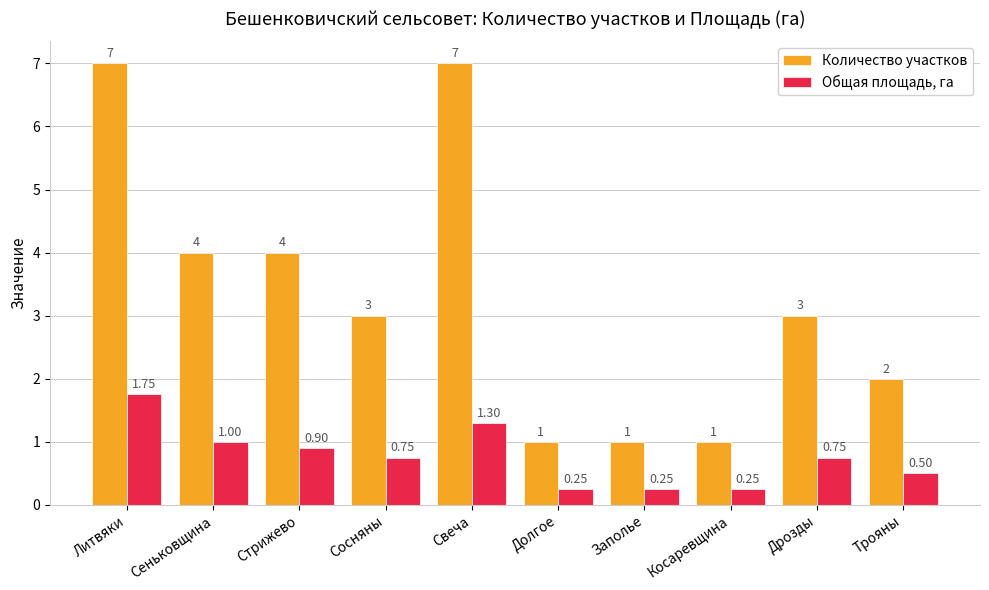

What is the label of the 1st bar from the left?

Литвяки